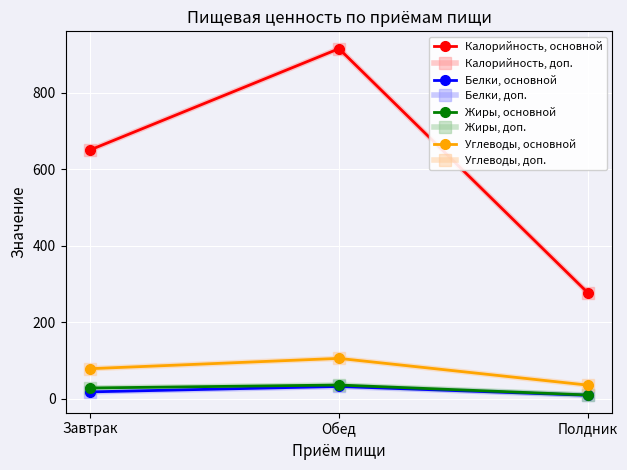

Does the chart have visible grid lines?

Yes